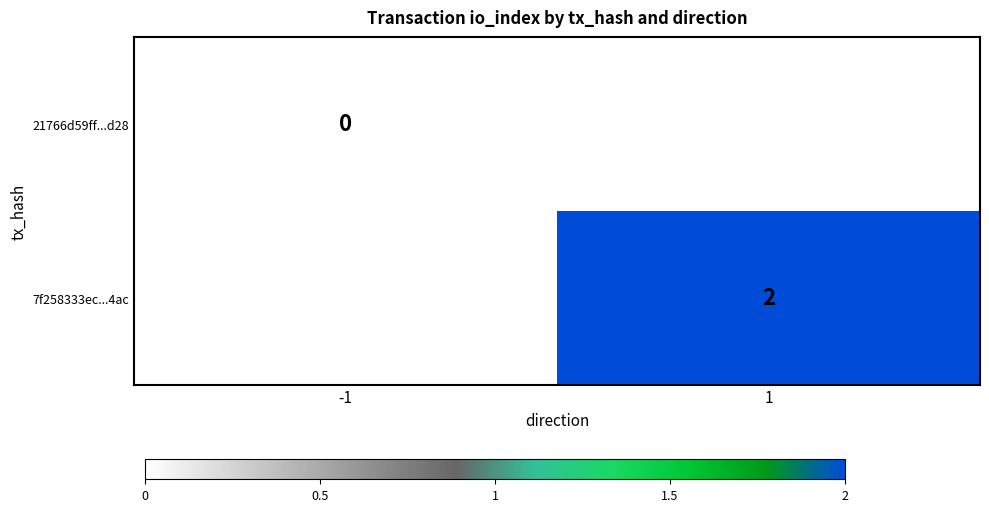

The 7f258333ec...4ac series shows 2 at 1. True or false?

True